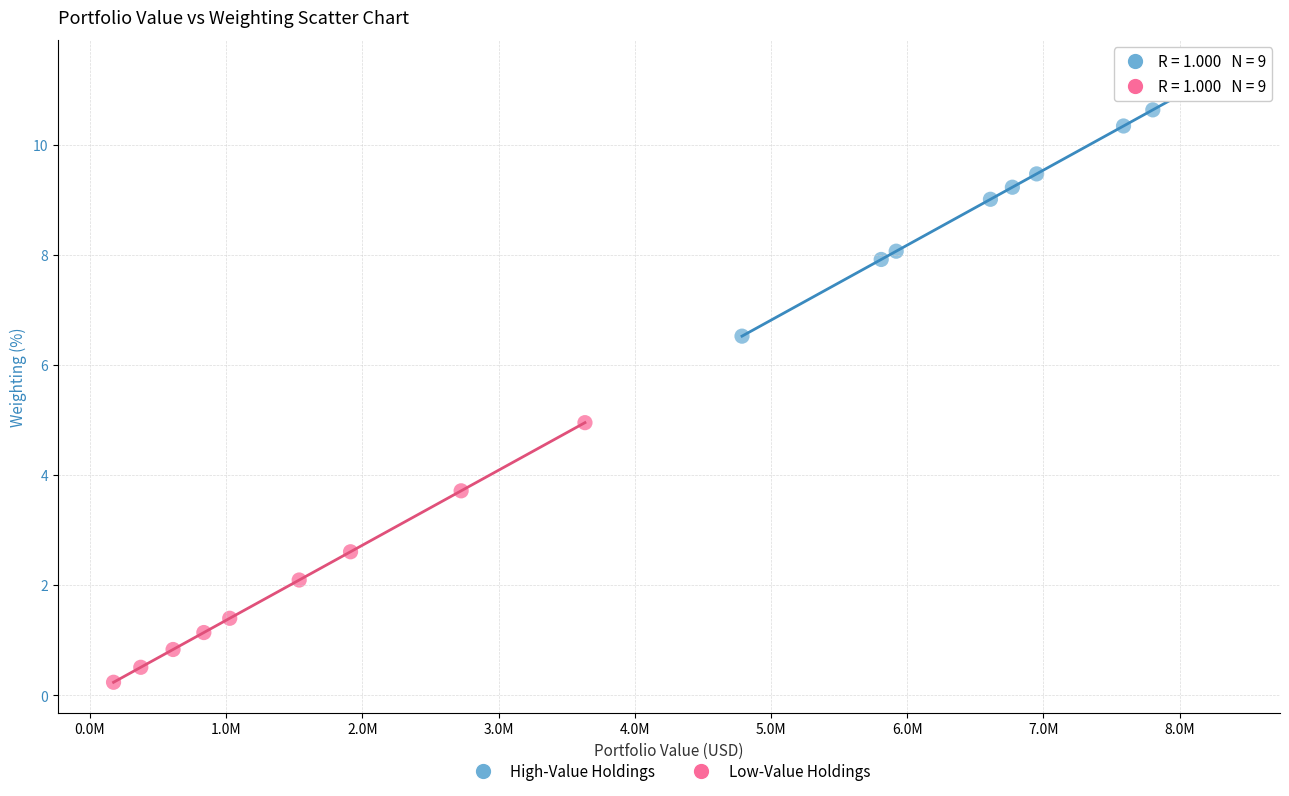

What are all the series names shown in the legend?

High-Value Holdings, Low-Value Holdings